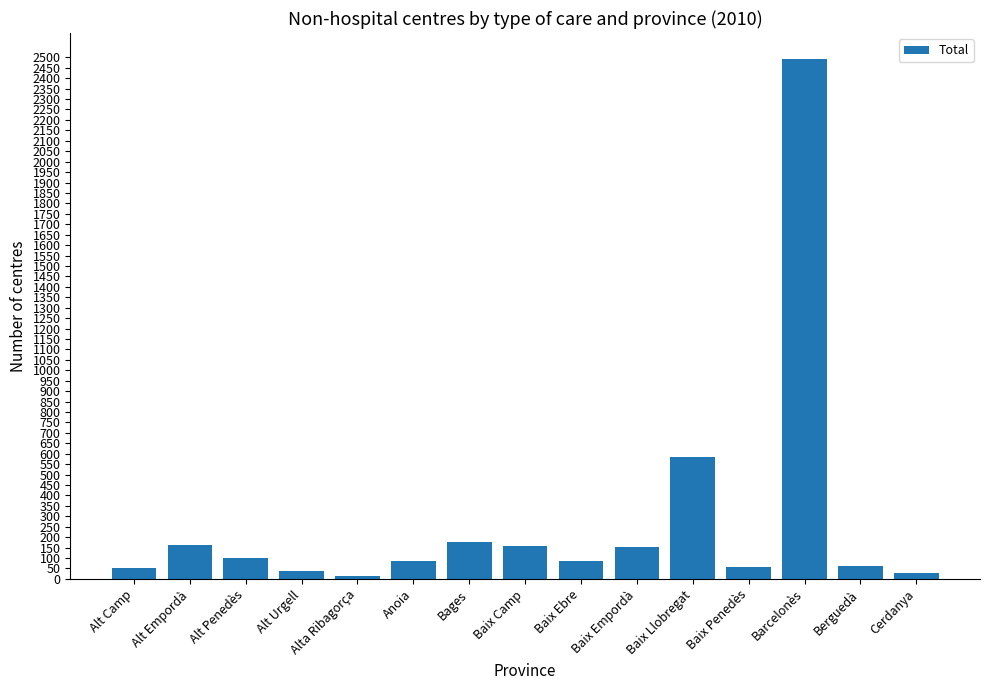

What is the average value?

283